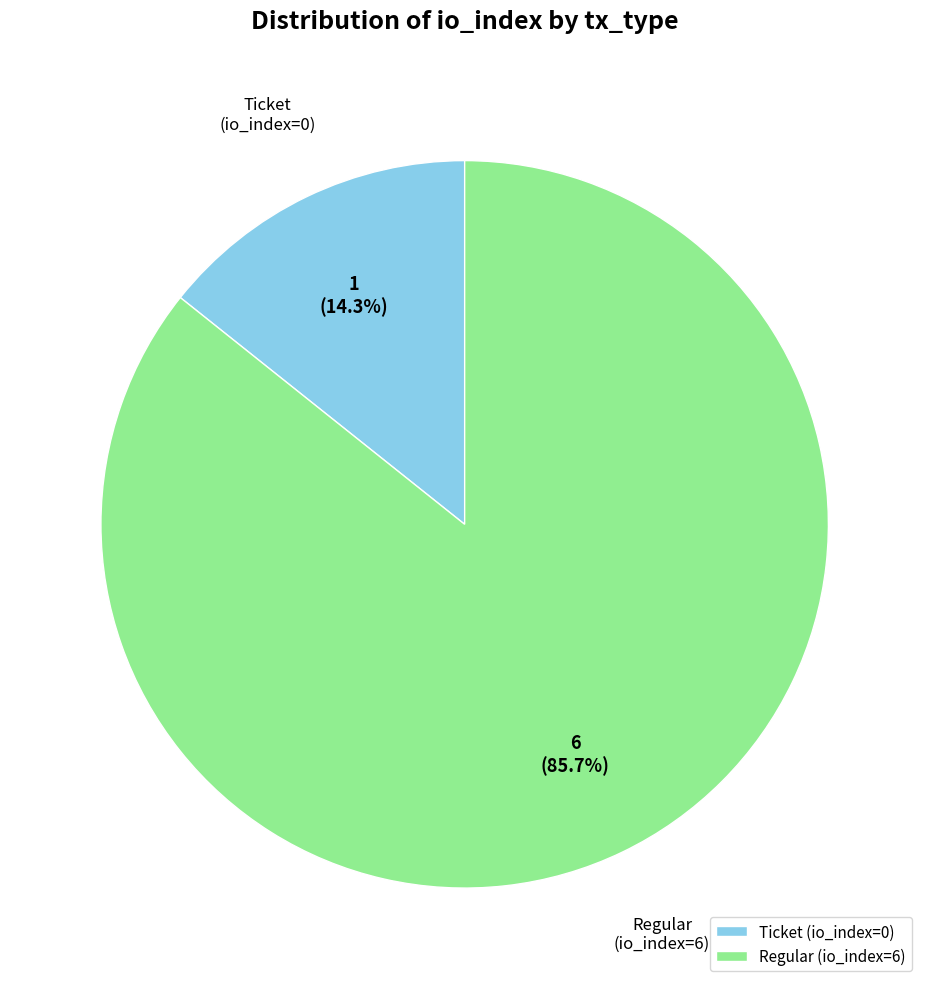

What is the ratio of the value at Regular (io_index=6) to the value at Ticket (io_index=0)?

6.0